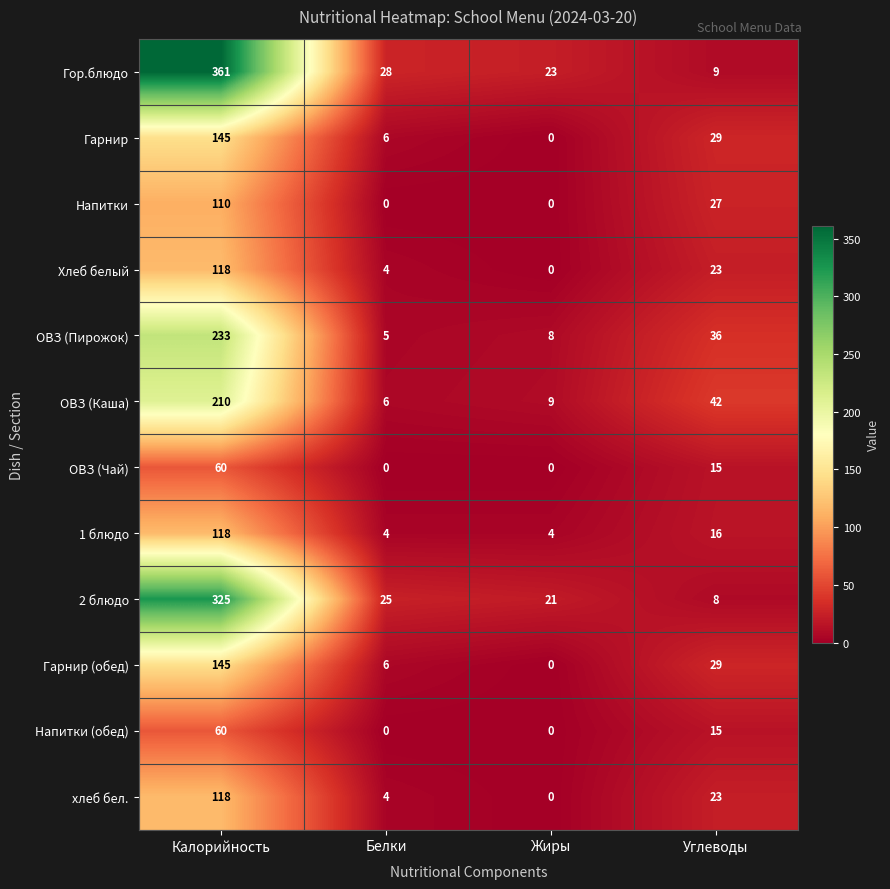

Which series changed the most between Жиры and Углеводы?

ОВЗ (Каша)